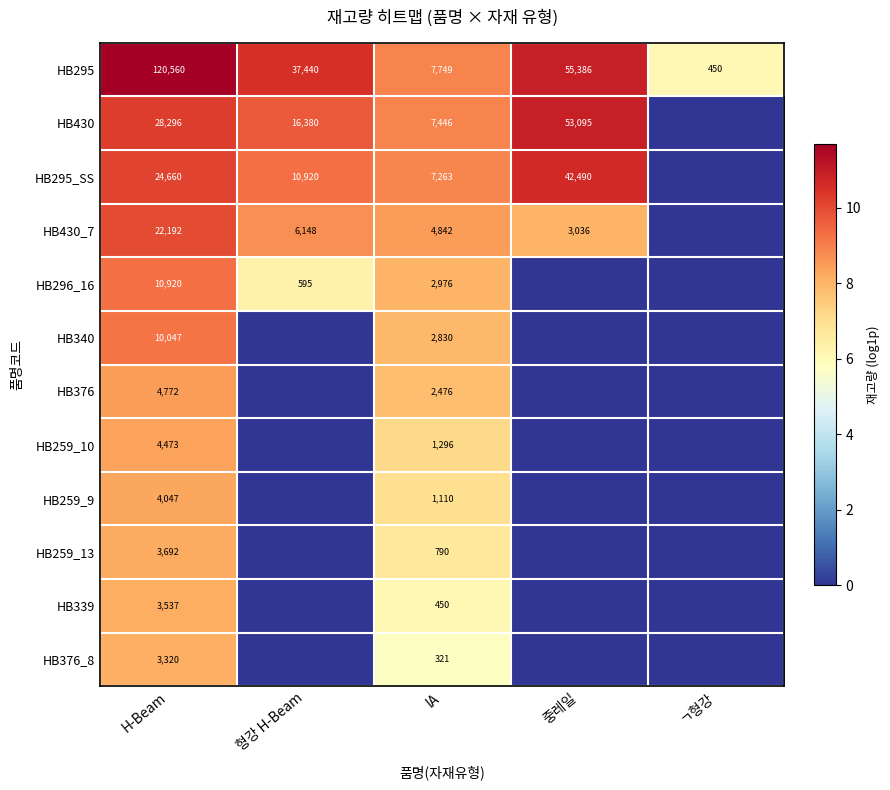

At which category is the sum across all series the highest?

H-Beam